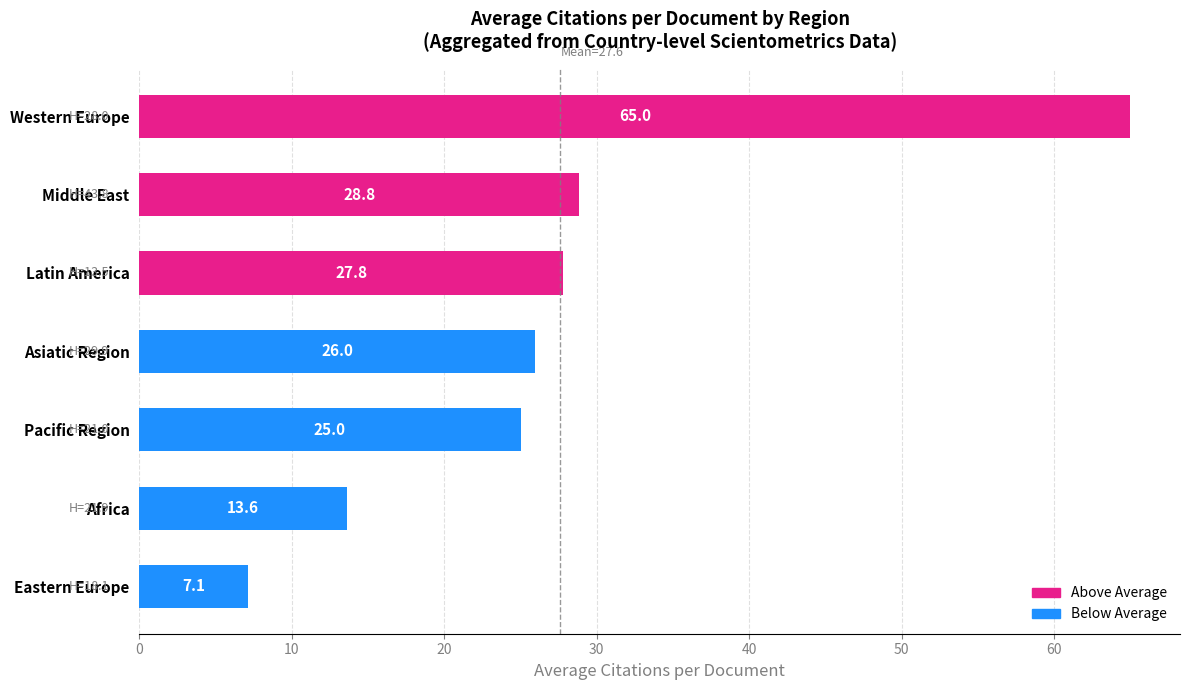

Between Asiatic Region and Latin America, which is larger?

Latin America